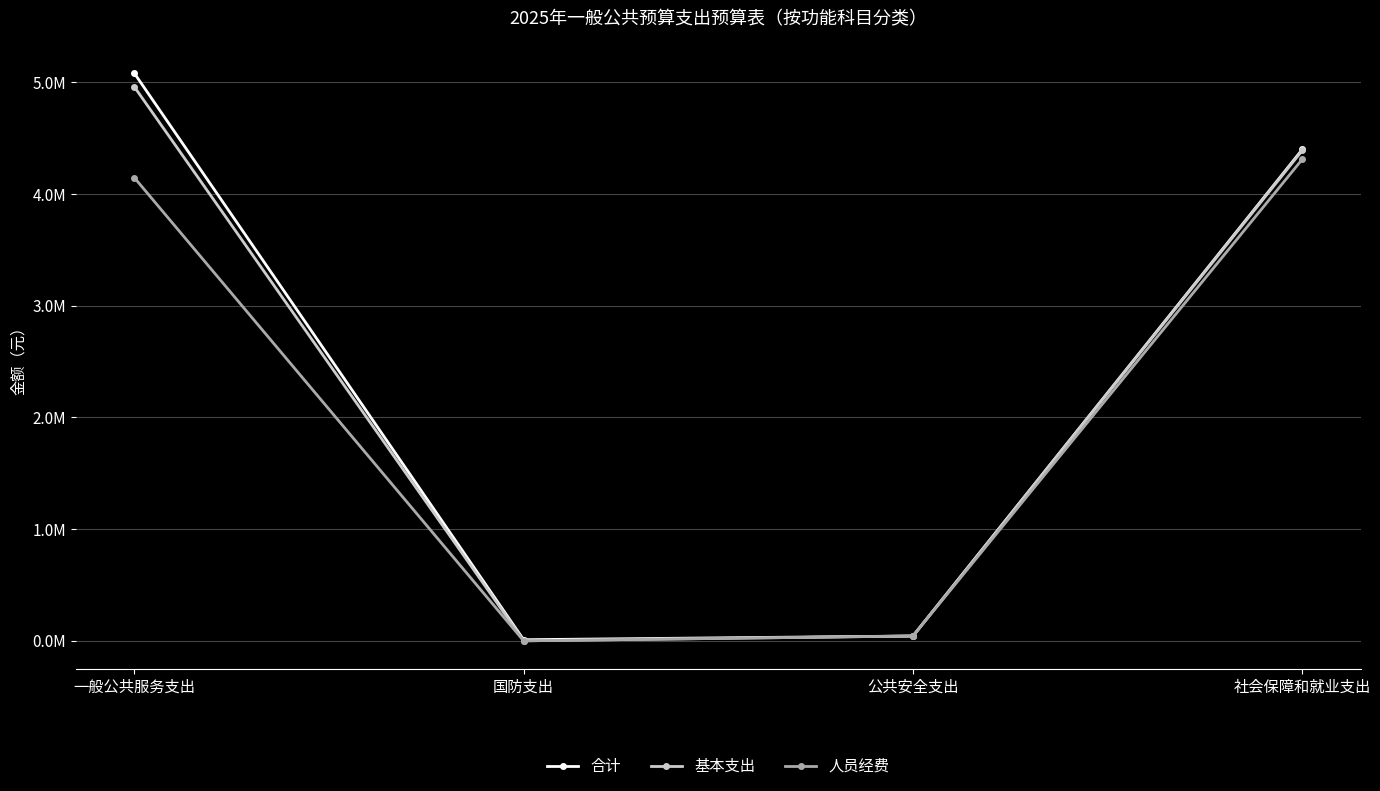

At which label does 合计 first exceed 4399622?

一般公共服务支出